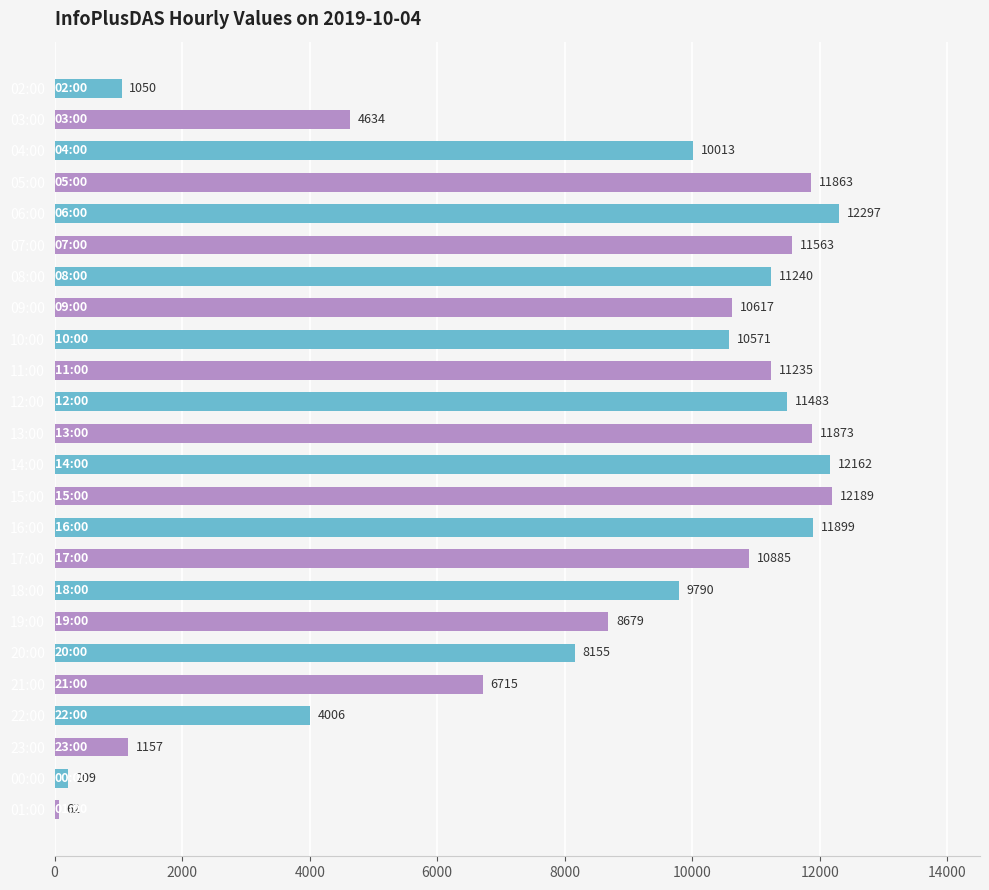

What is the change in value from 14:00 to 23:00?

-11005